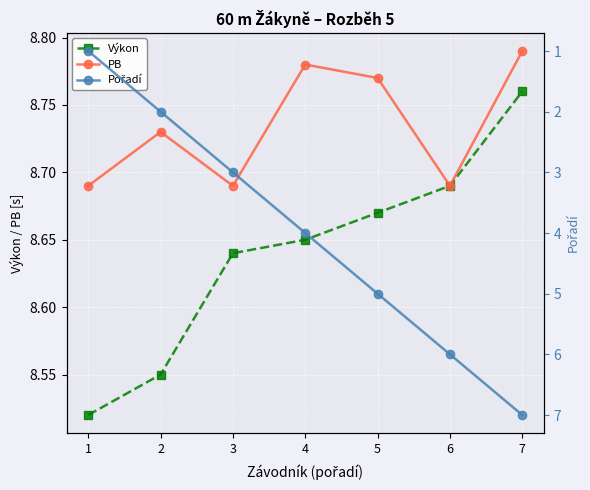

True or false: Pořadí and PB cross at least once.

False